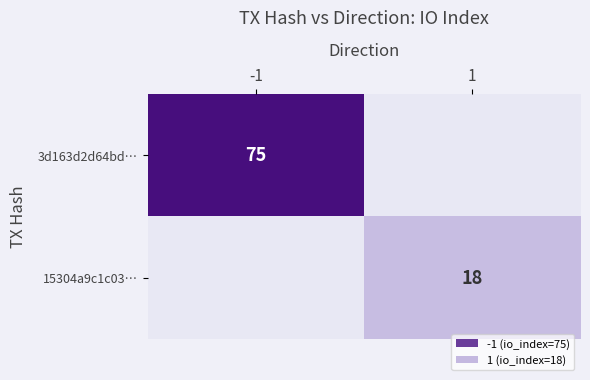

Is it true that 15304a9c1c03… equals 5 at 1?

False